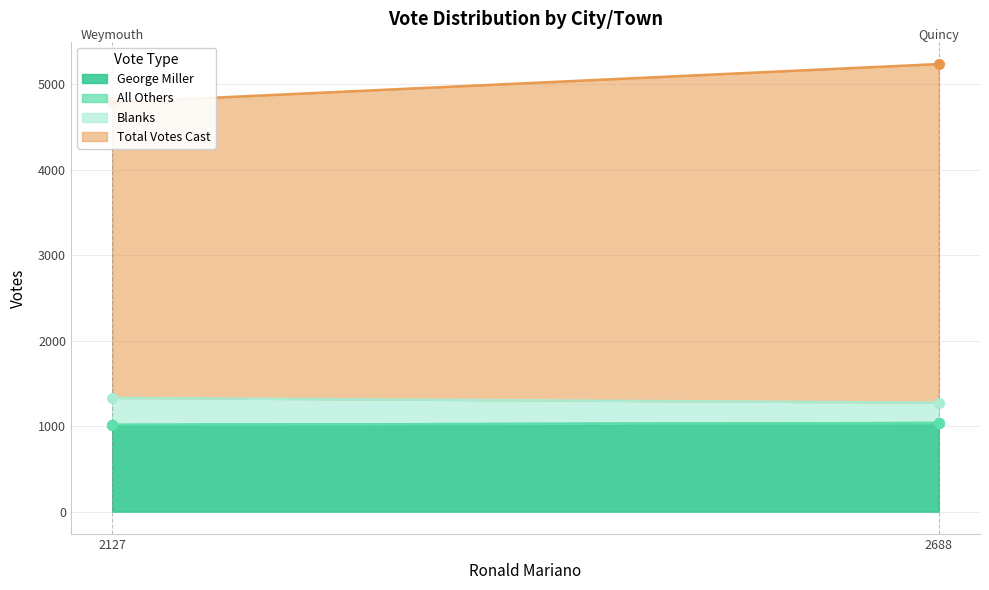

What is the greatest value displayed?

3963